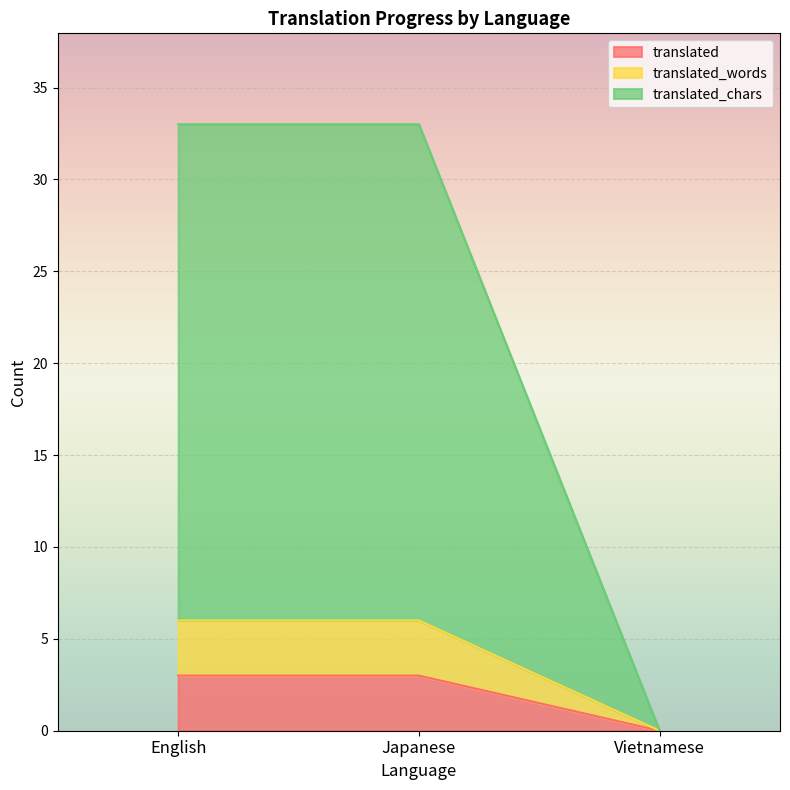

What is the highest value of the translated_words series?

6